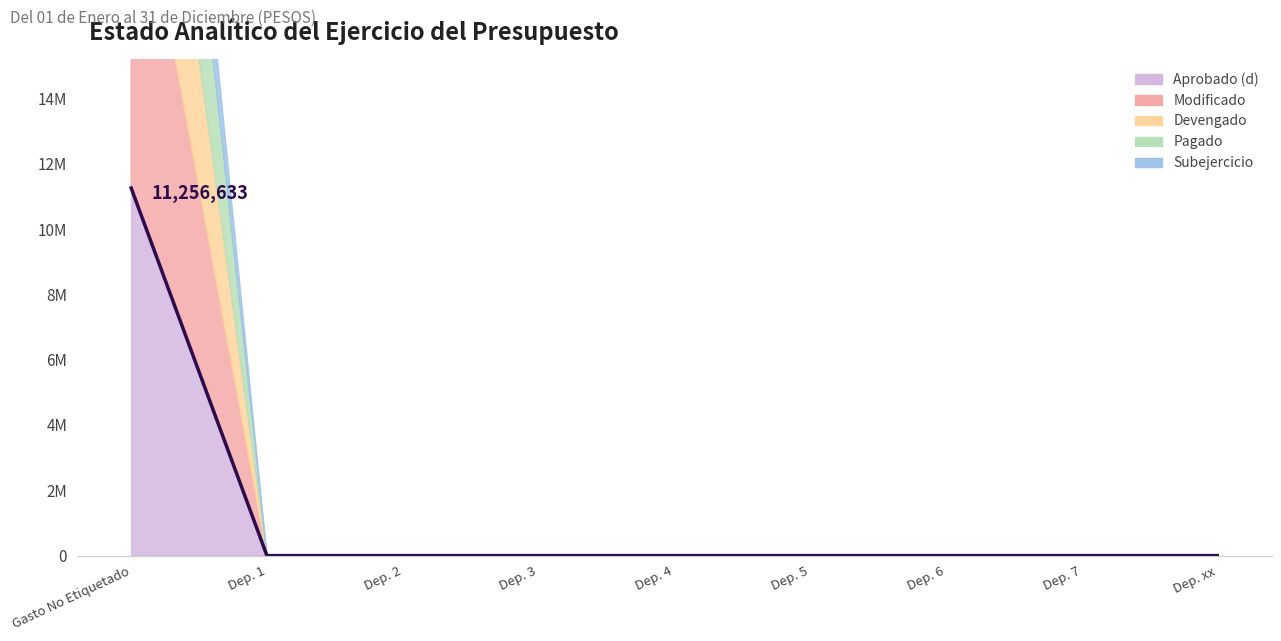

Is the value of Devengado at 7 greater than the value of Pagado at 7?

No